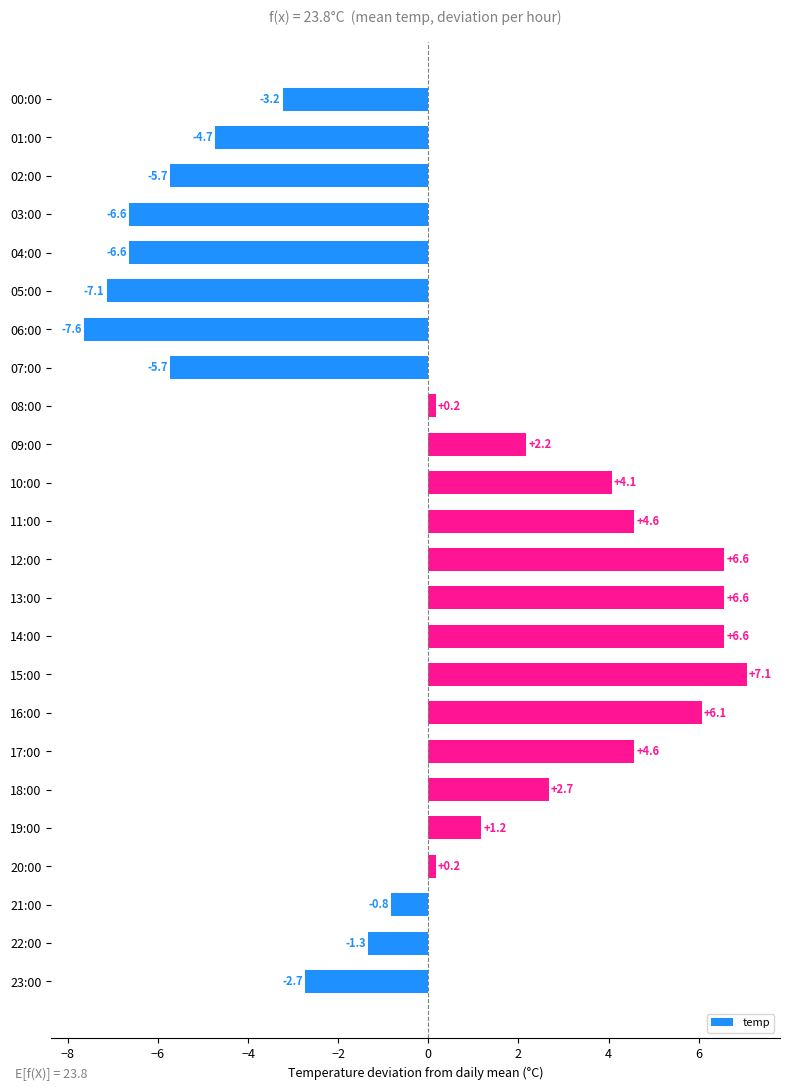

What is the change in value from 00:00 to 07:00?

-2.5